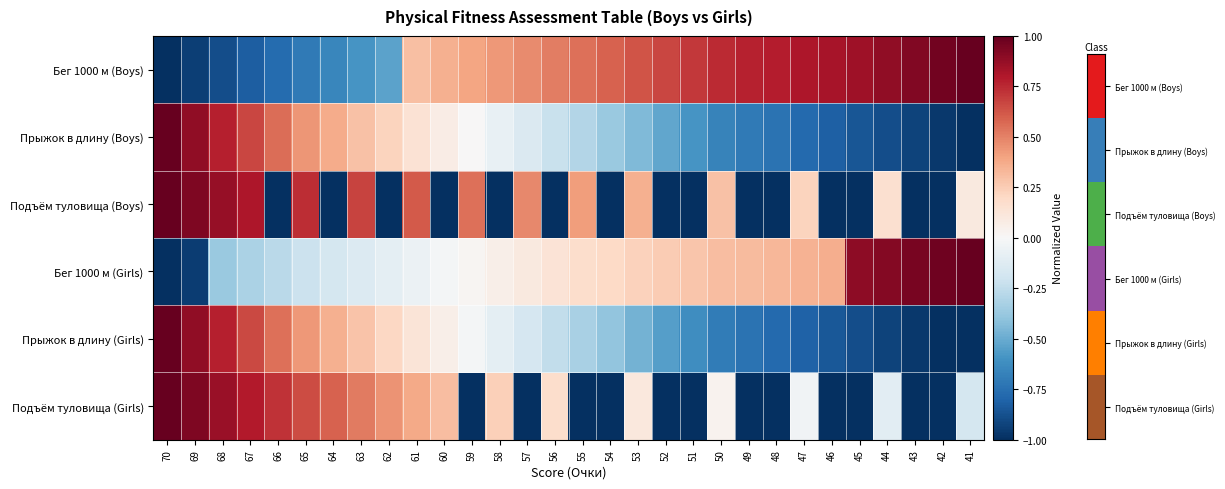

Rank the series at 61 from highest to lowest value.

Подъём туловища (Boys), Подъём туловища (Girls), Бег 1000 м (Boys), Прыжок в длину (Boys), Прыжок в длину (Girls), Бег 1000 м (Girls)